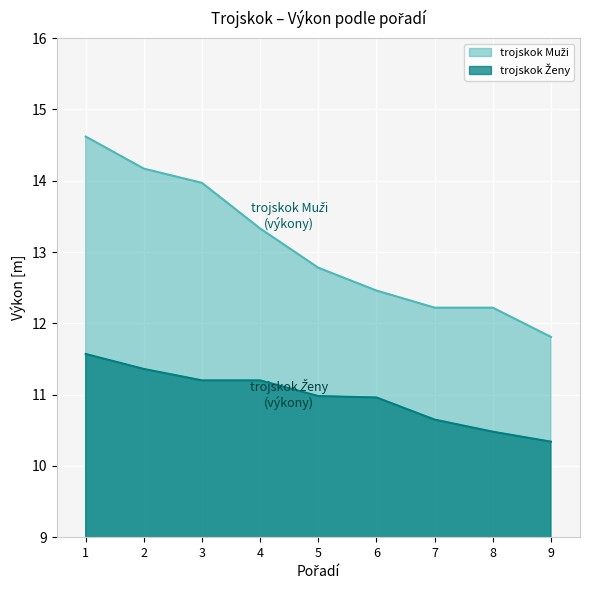

Rank the series by their maximum value, from lowest to highest.

trojskok Ženy, trojskok Muži